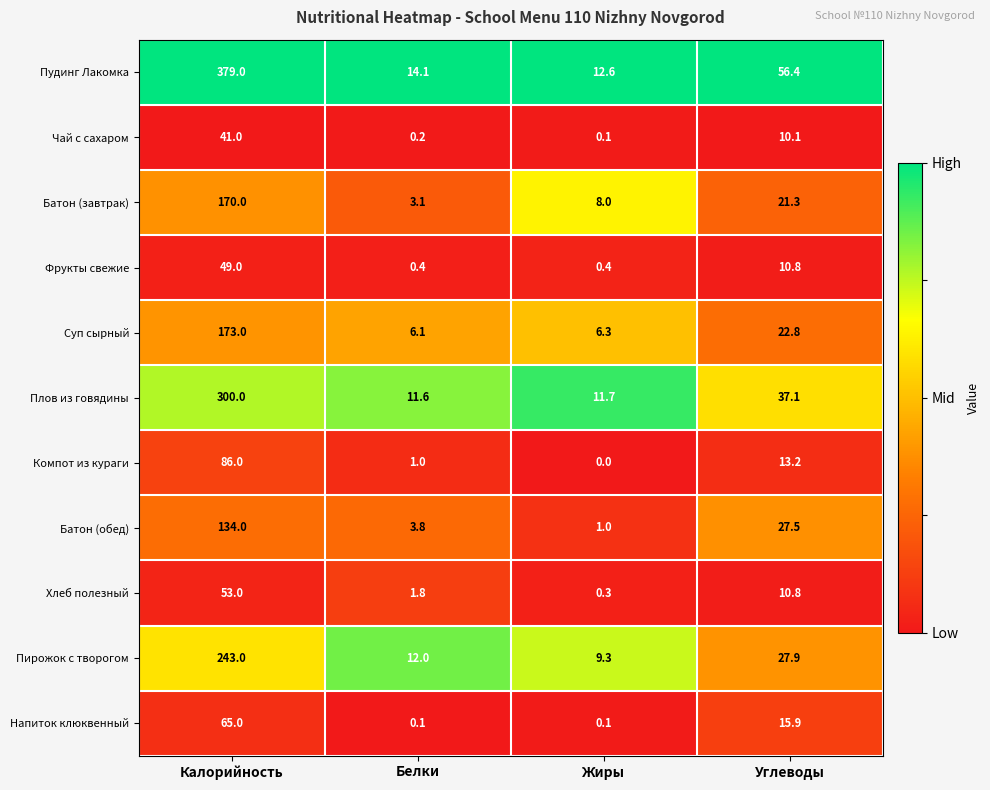

What is the approximate value of Батон (завтрак) at Жиры?

8.0